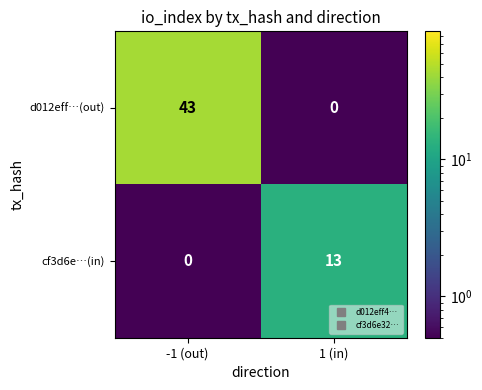

What is the greatest value displayed?

43